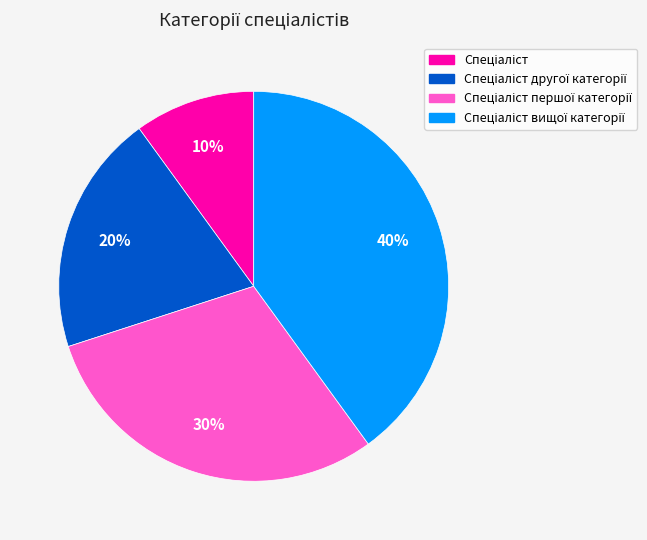

Does any single category account for the majority?

No